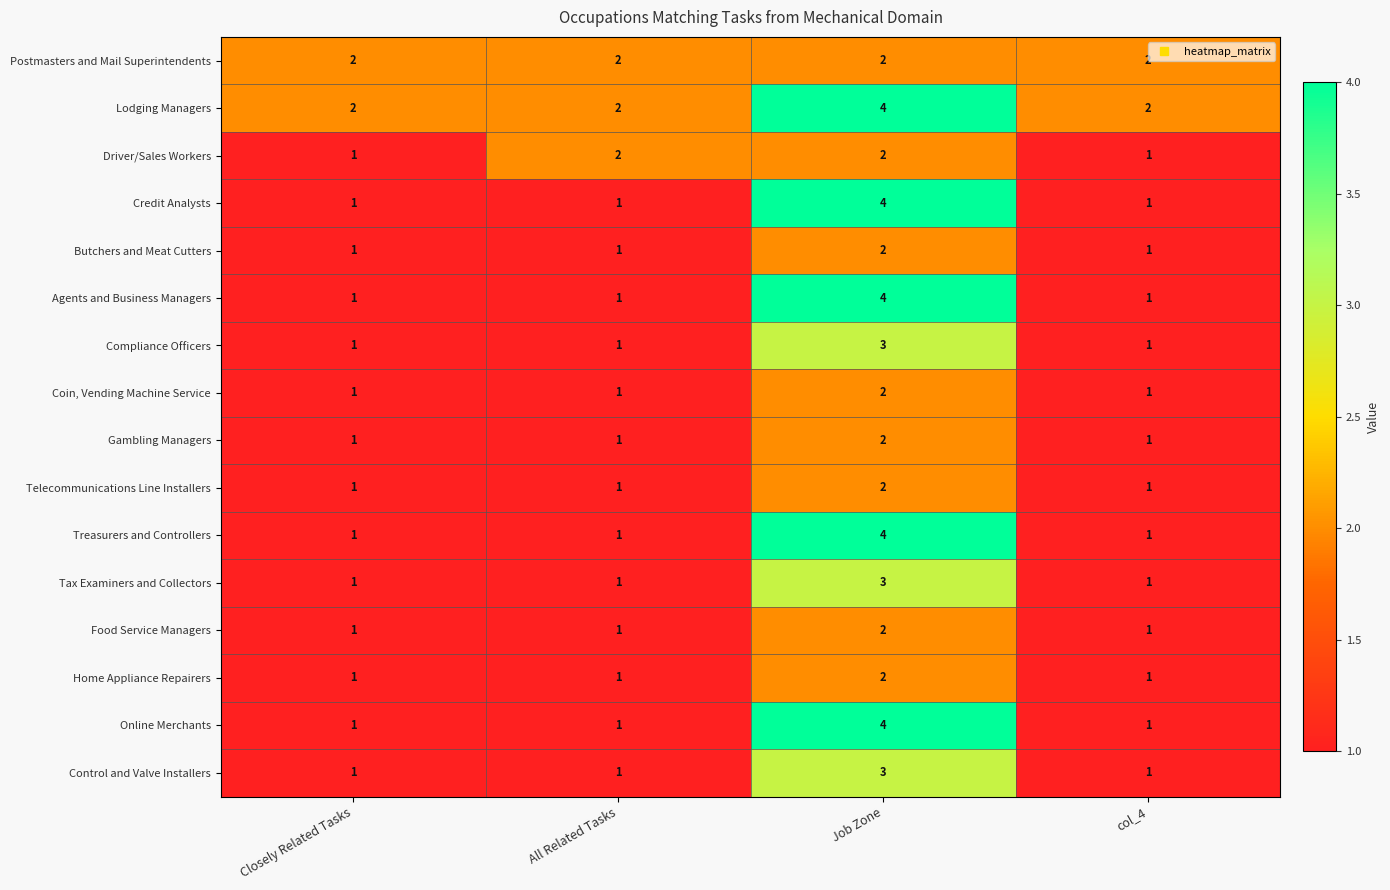

At which category is the sum across all series the highest?

Job Zone